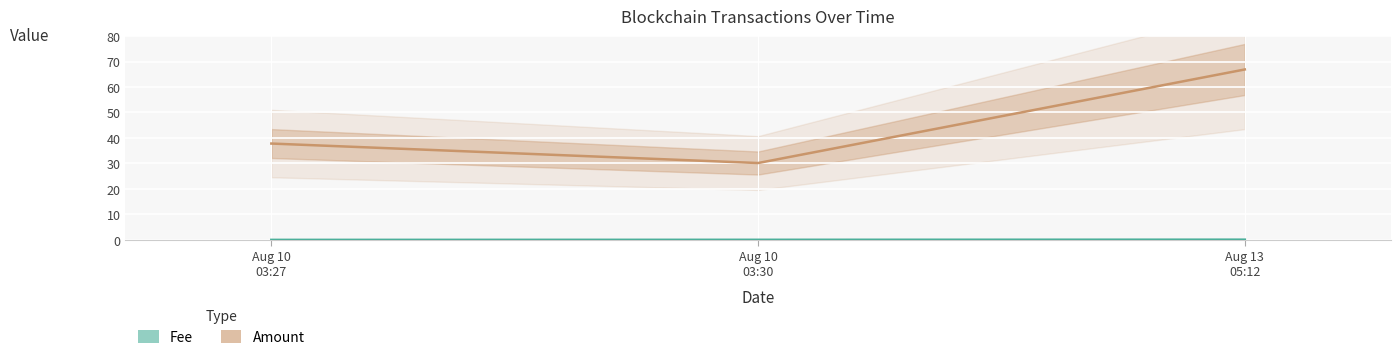

Reading left to right, what are all the values shown in this chart?

Fee: 0.0	0.1	0.1
Amount: 37.8	30.2	66.9